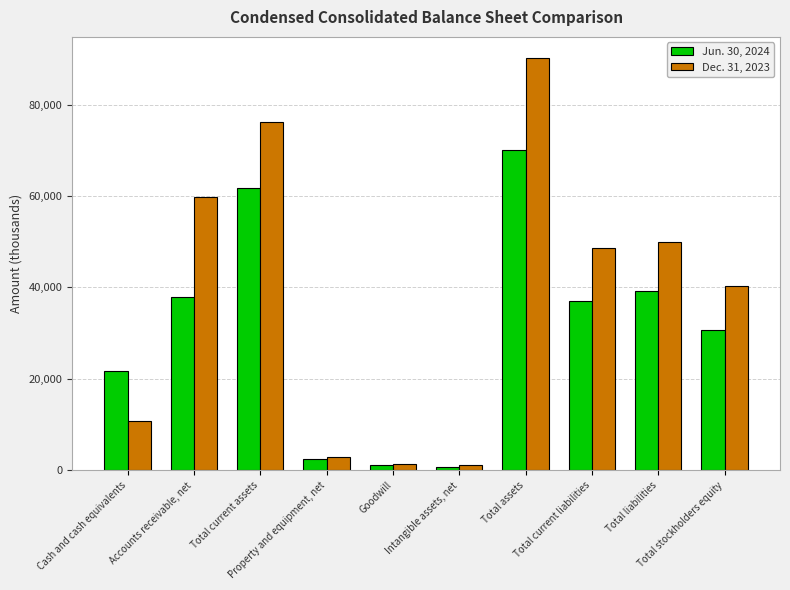

How many values in the Jun. 30, 2024 series are below 36942?

5